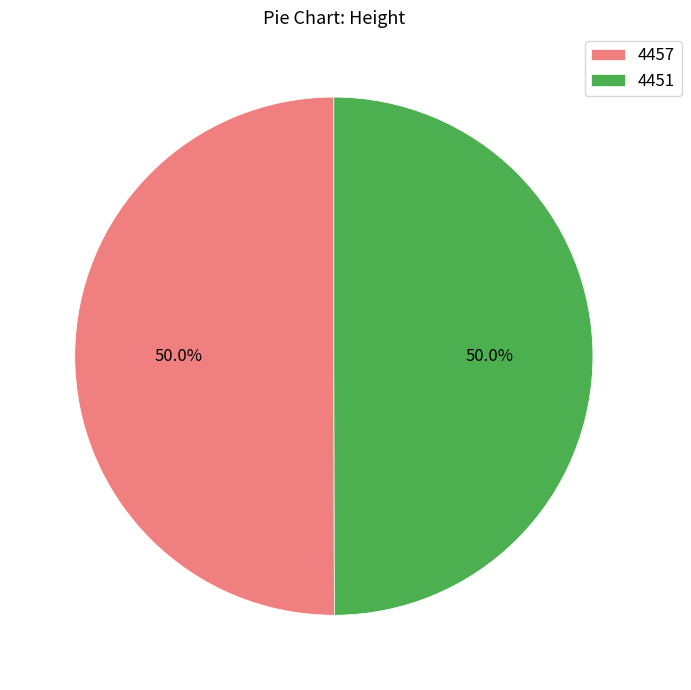

Approximately how many times larger is the value at 4457 compared to 4451?

1.0